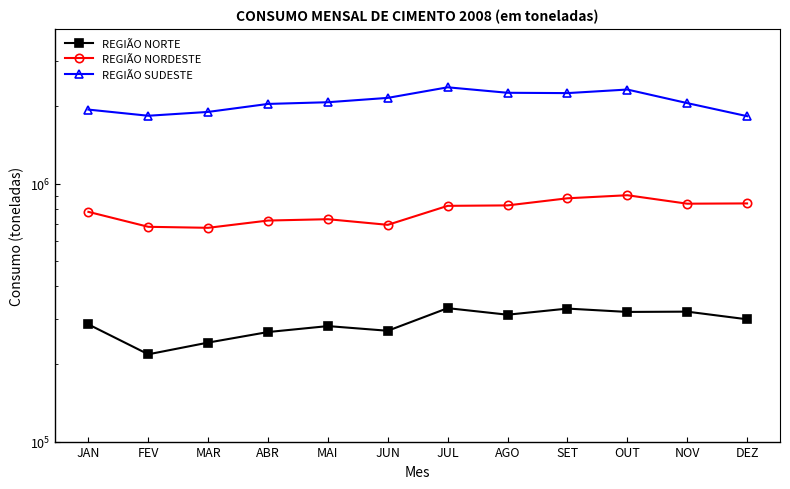

What position from the right is FEV?

11